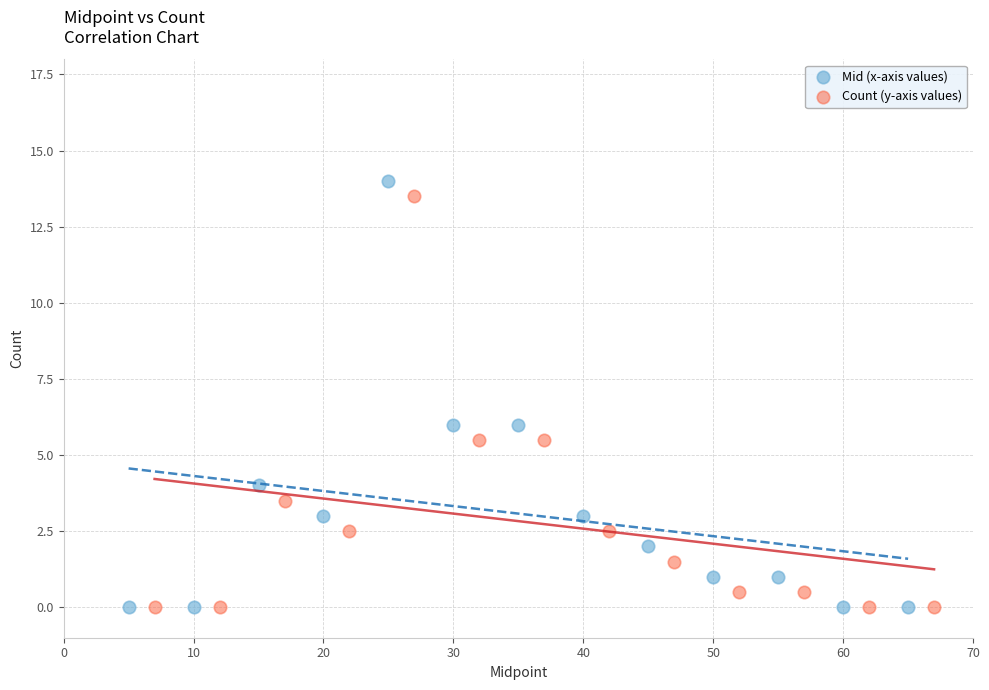

Which series has the widest spread of Y values?

Mid (x-axis values)